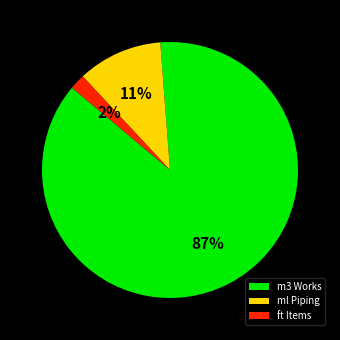

Rank the categories by value from highest to lowest.

m3 Works, ml Piping, ft Items